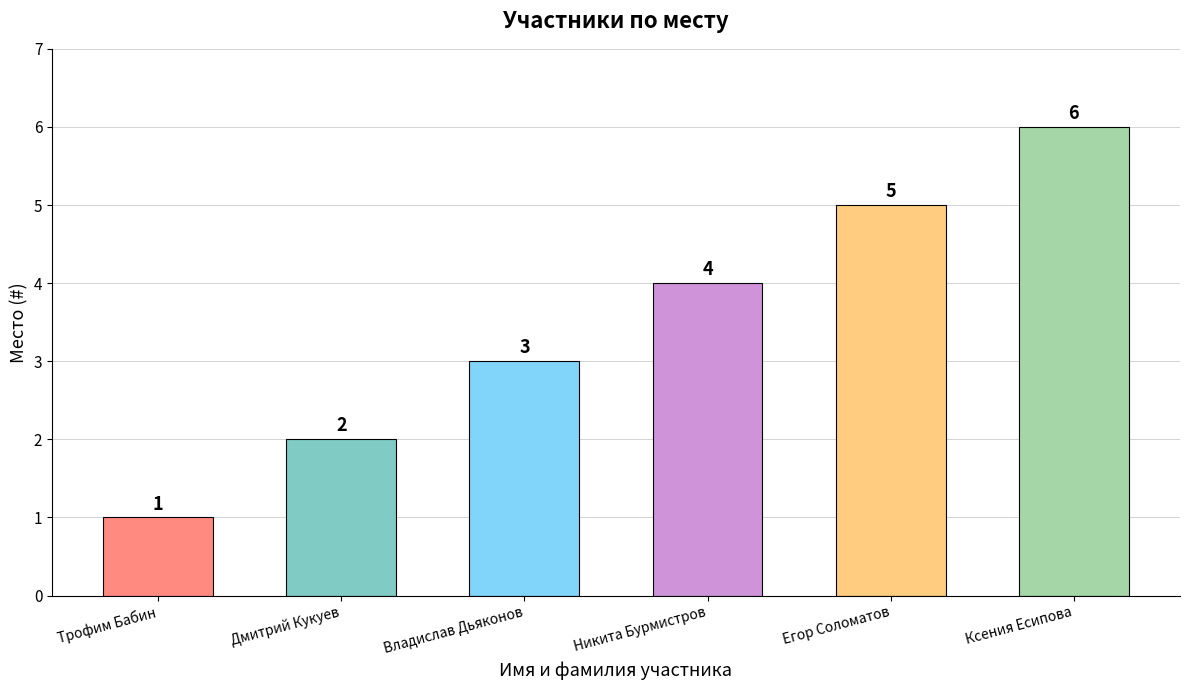

What is the minimum value shown in the chart?

1